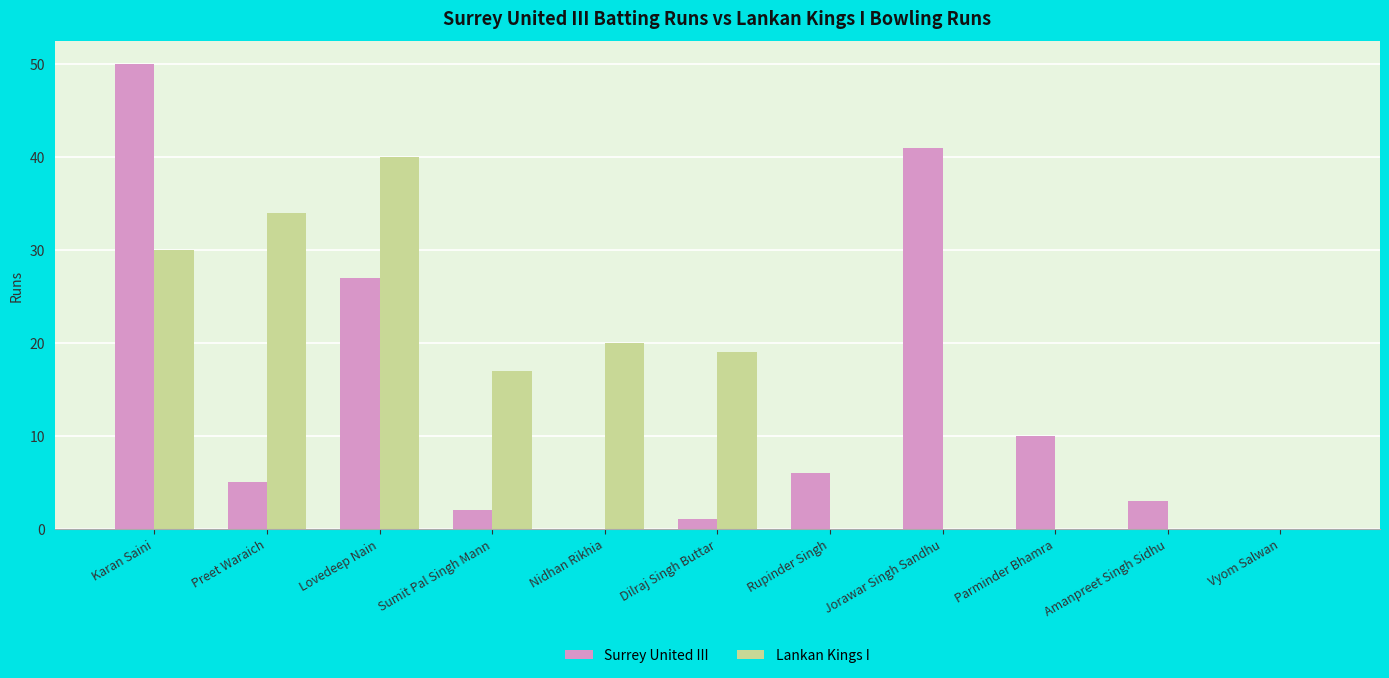

Which label corresponds to the largest value in the chart?

Karan Saini